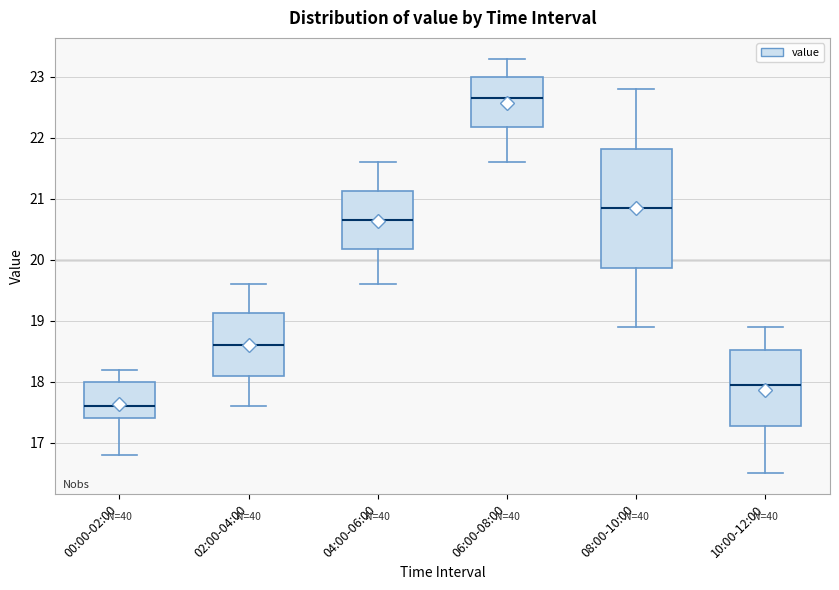

Where does the lower whisker of the box for 02:00-04:00 end on the y-axis? The values are not printed on the chart, so give them approximately, as read against the axis.

17.6